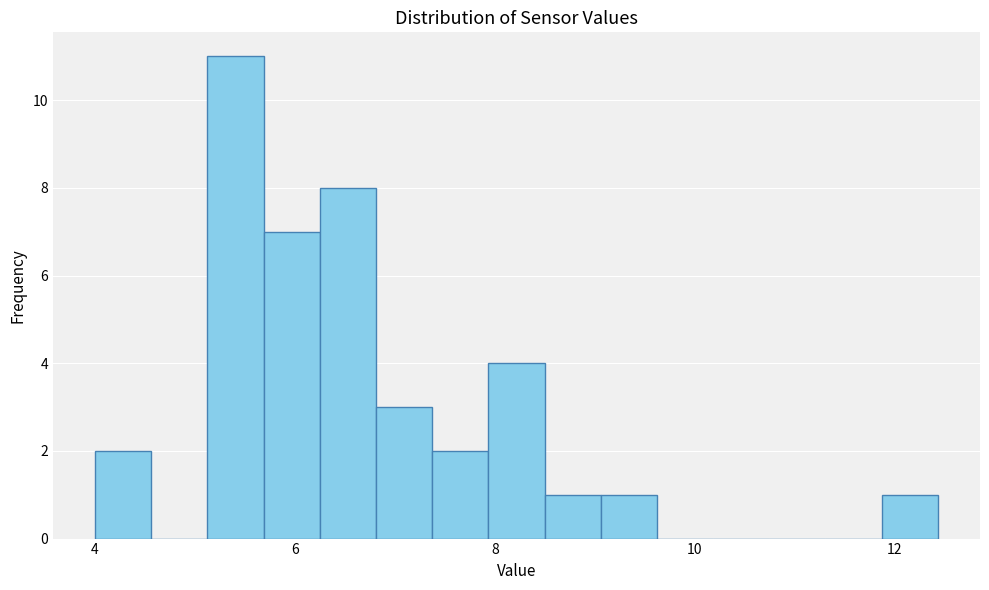

Around what value on the x-axis is the tallest bar? Give the approximate position of its centre, as read against the axis.

5.4